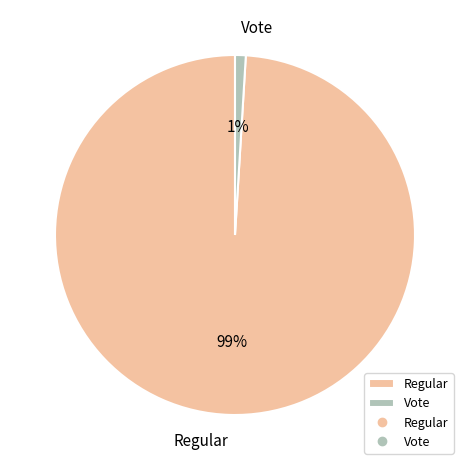

Which has a higher value, Vote or Regular?

Regular